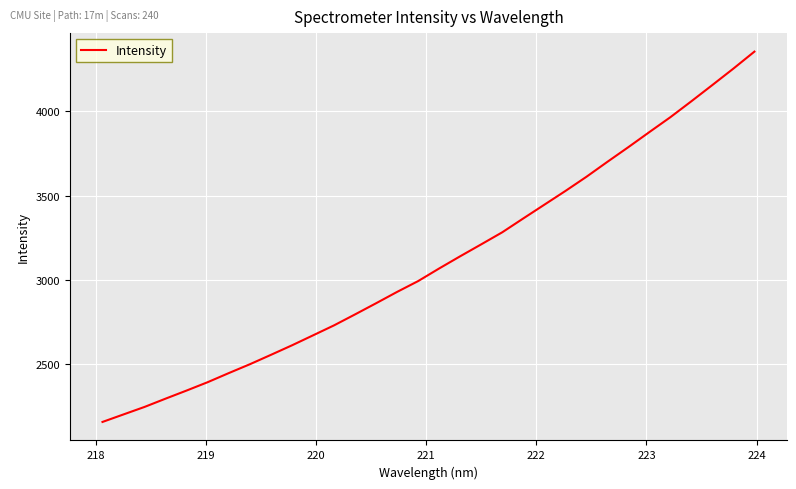

What is the greatest value displayed?

4354.6